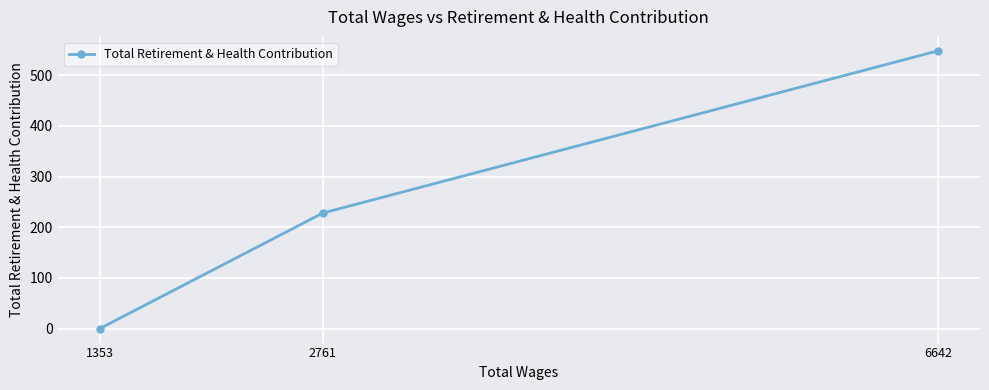

The value at 1353 is 302. True or false?

False